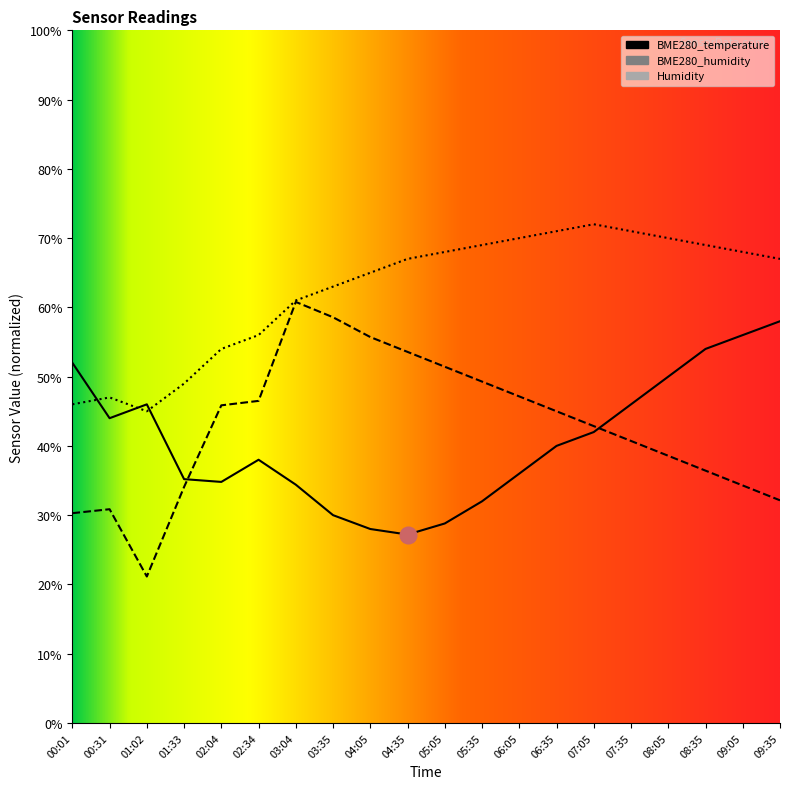

What is the value of the BME280_temperature point at the 6th from the left?

38.0